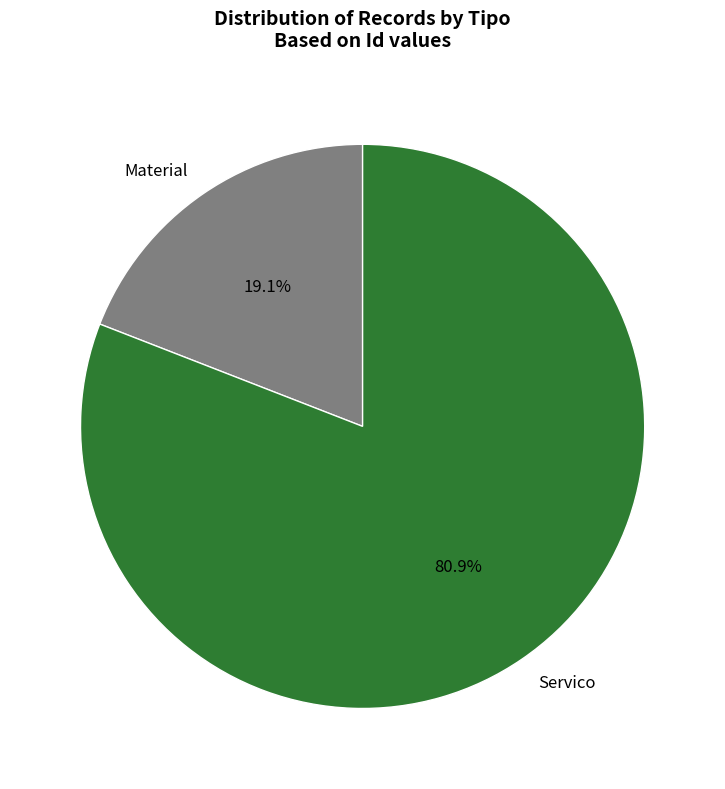

To the nearest percent, what portion does Material represent?

19%